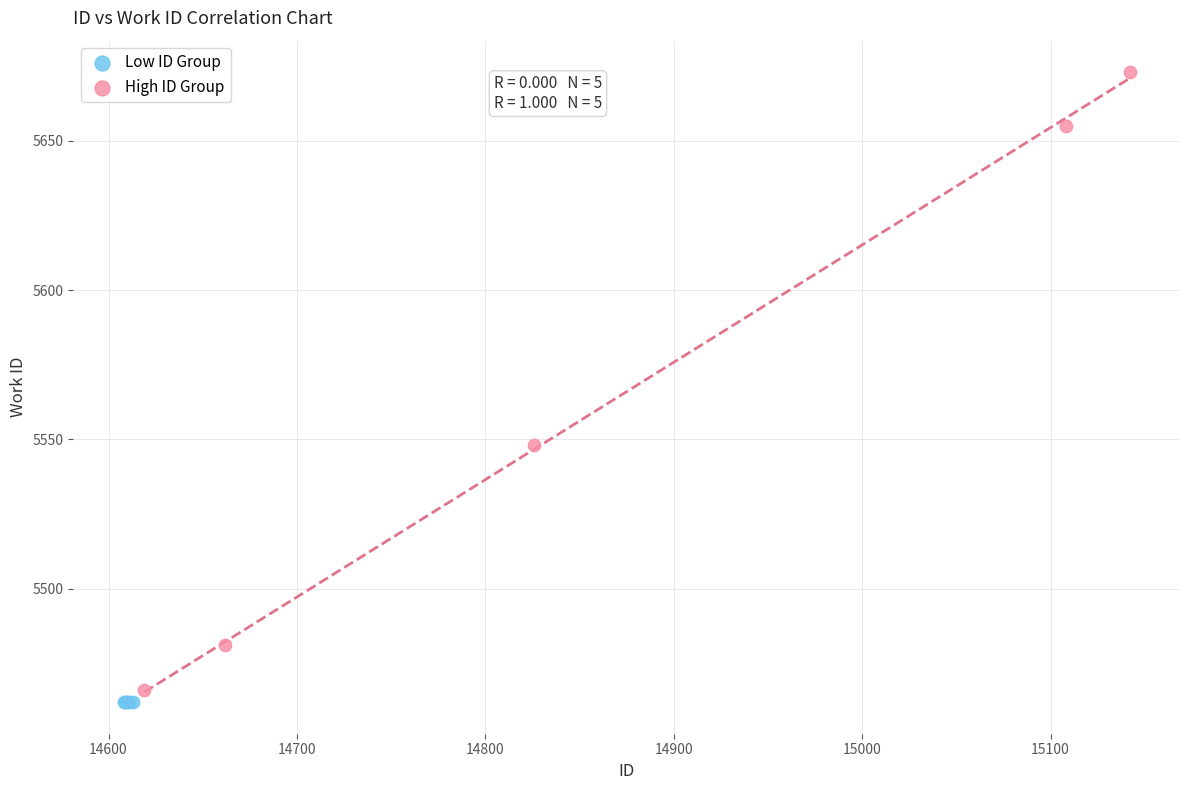

Which series contains the highest Y value?

High ID Group